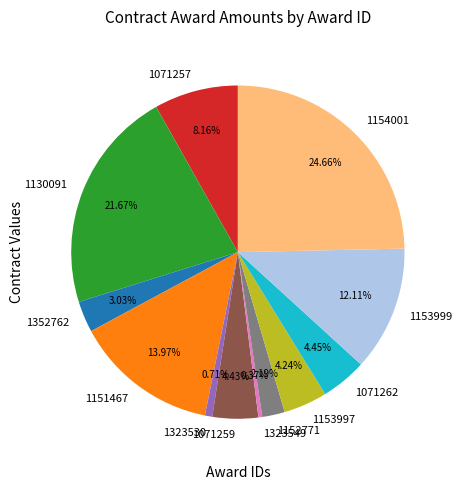

Is there any slice that represents more than half of the pie?

No